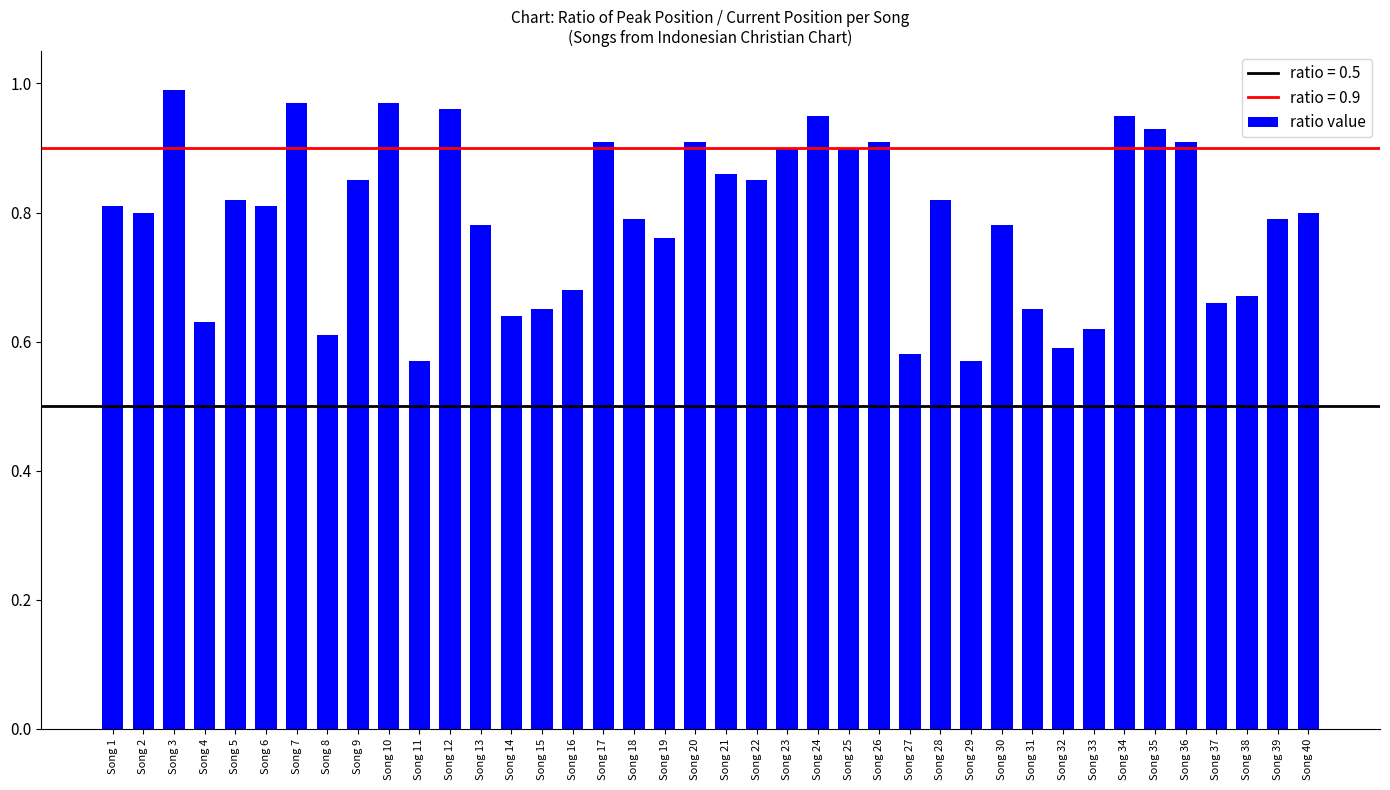

Between Song 34 and Song 1, which is larger?

Song 34